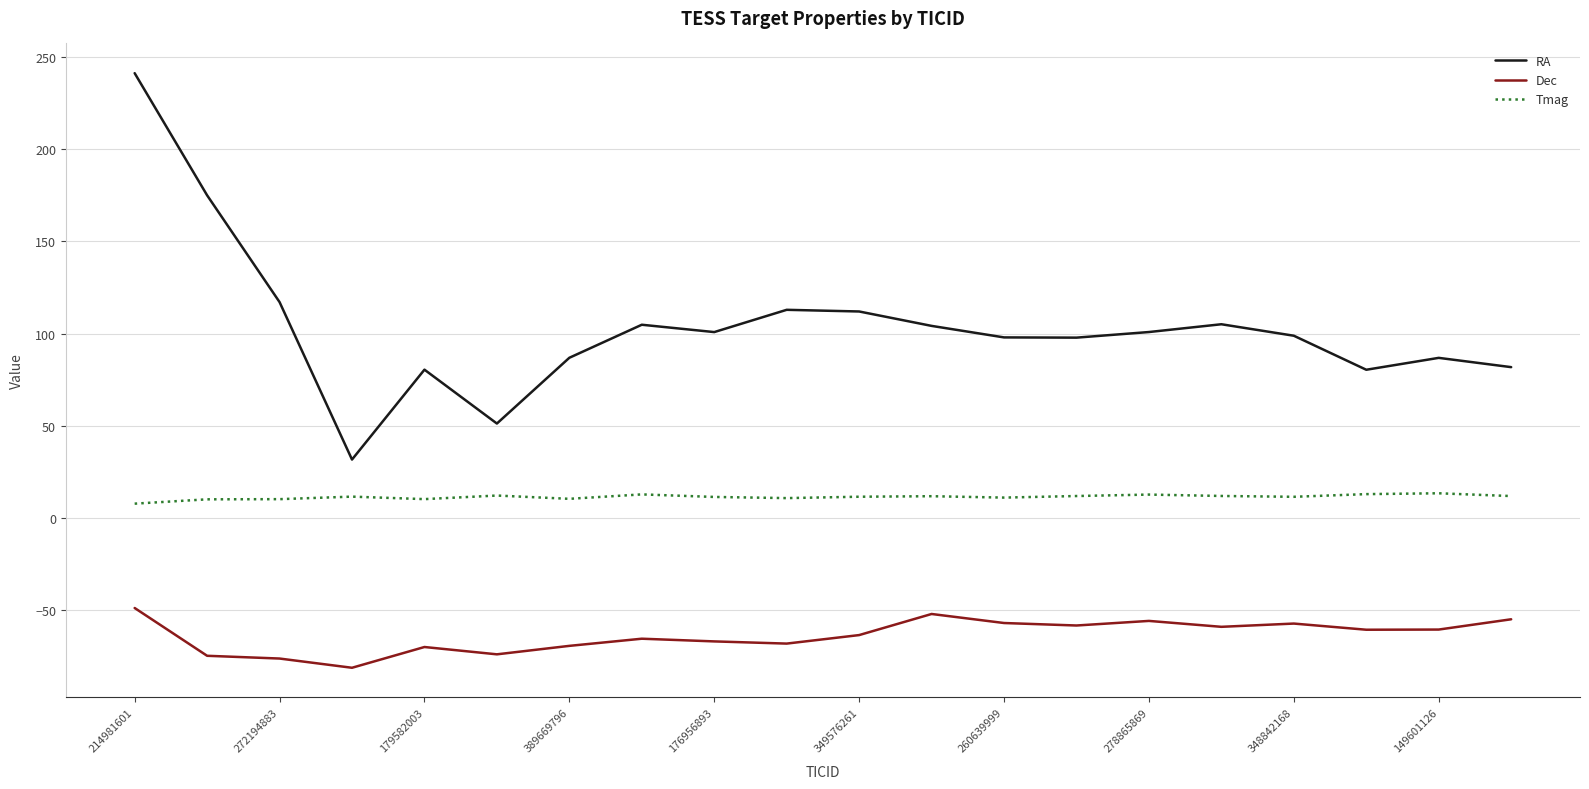

List the series in order of their peak value, lowest first.

Dec, Tmag, RA